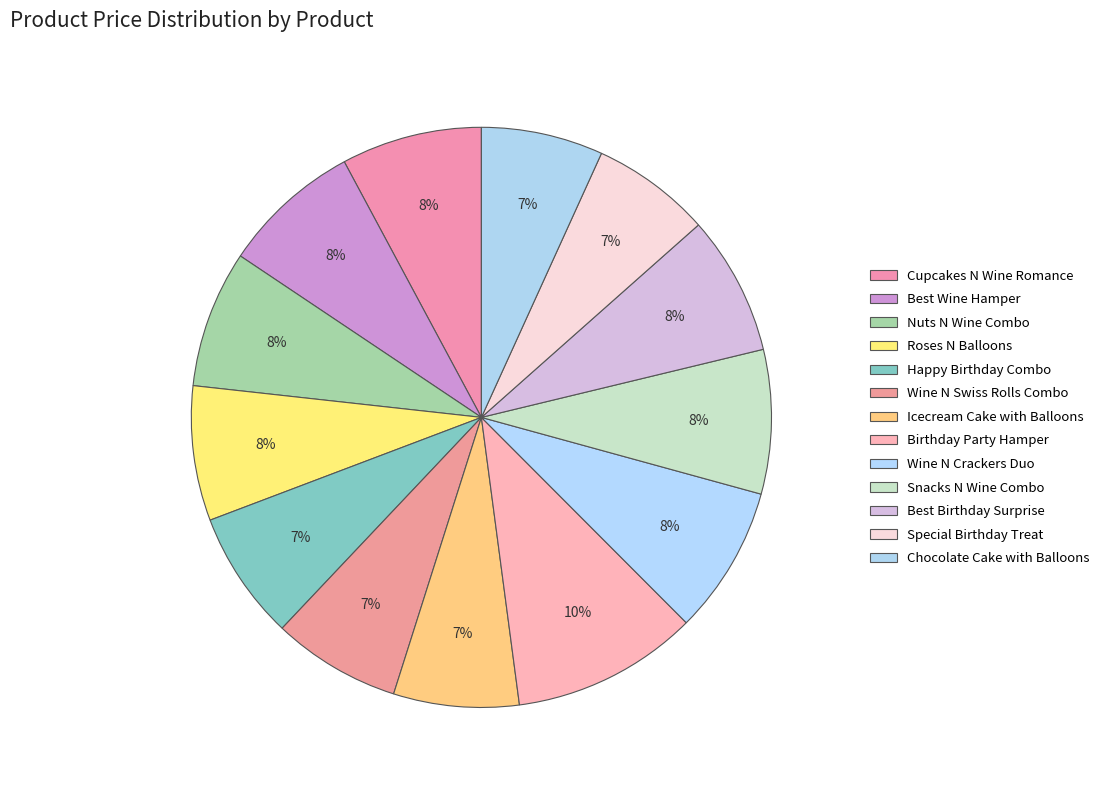

Does Nuts N Wine Combo account for over 50% of the chart?

No